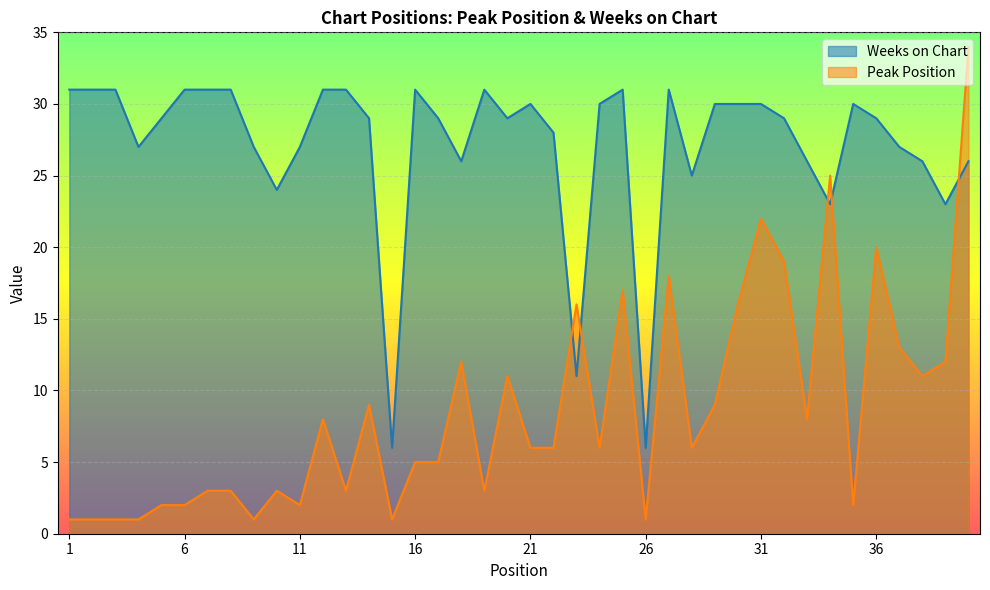

Which series has the widest spread of values?

Peak Position